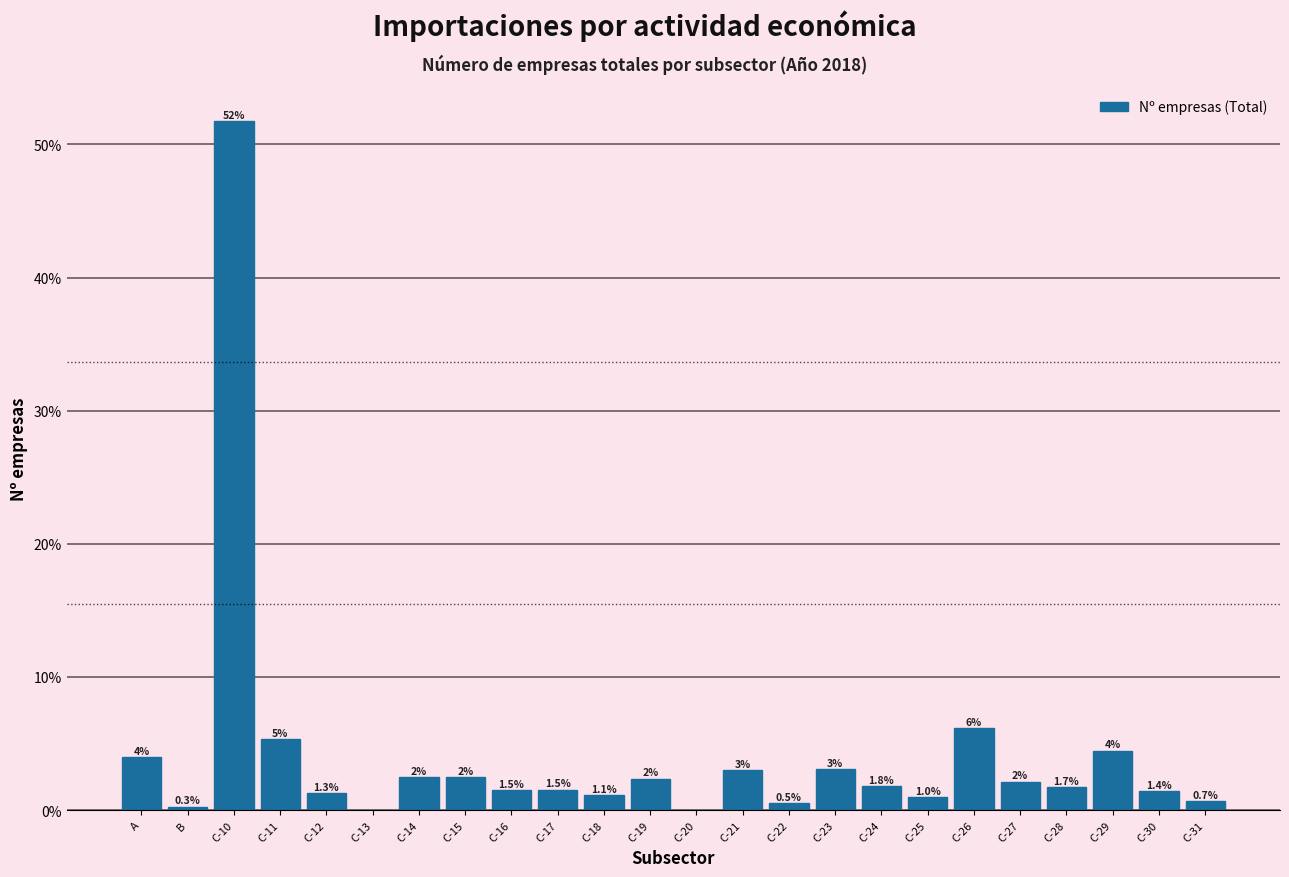

True or false: the data shows 5.0 at C-21.

False